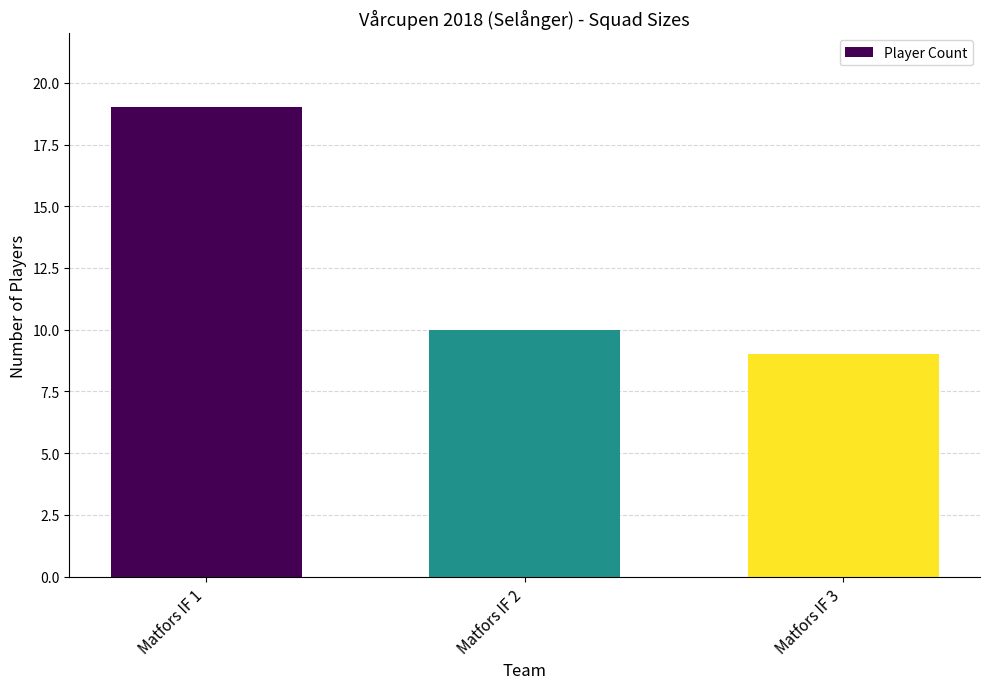

The value at Matfors IF 1 is 6. True or false?

False